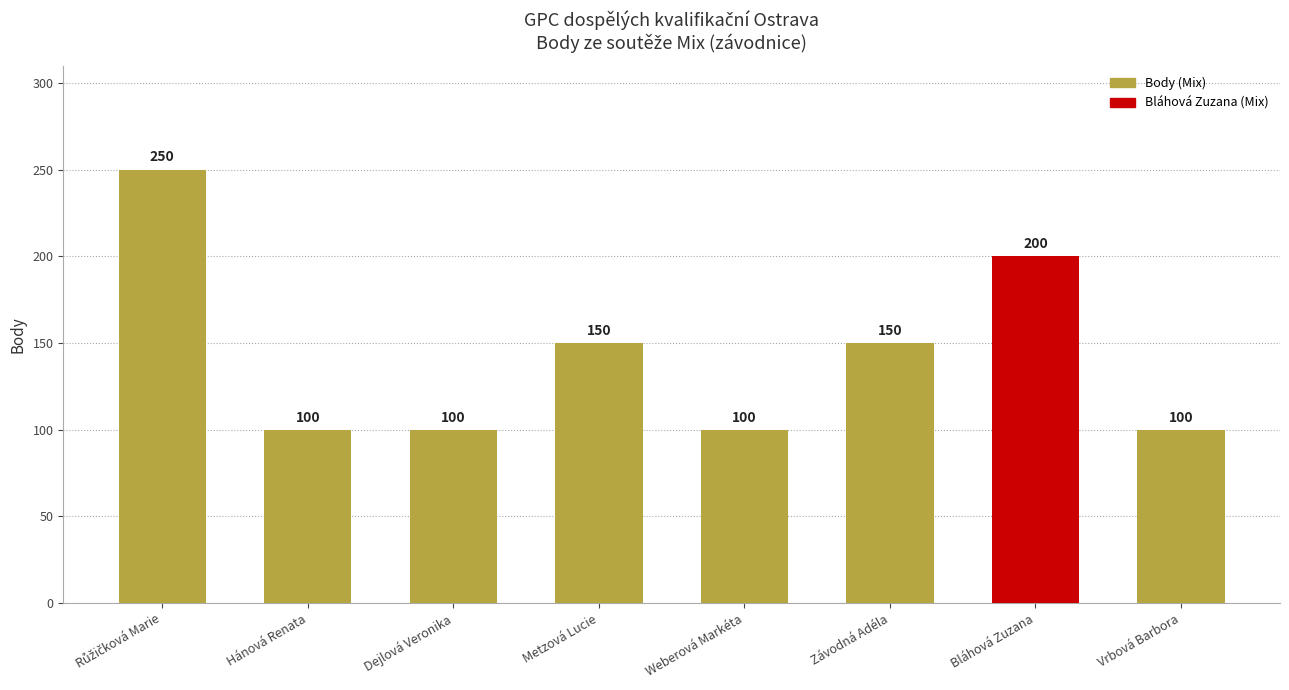

Approximately how many times larger is the value at Weberová Markéta compared to Vrbová Barbora?

1.0